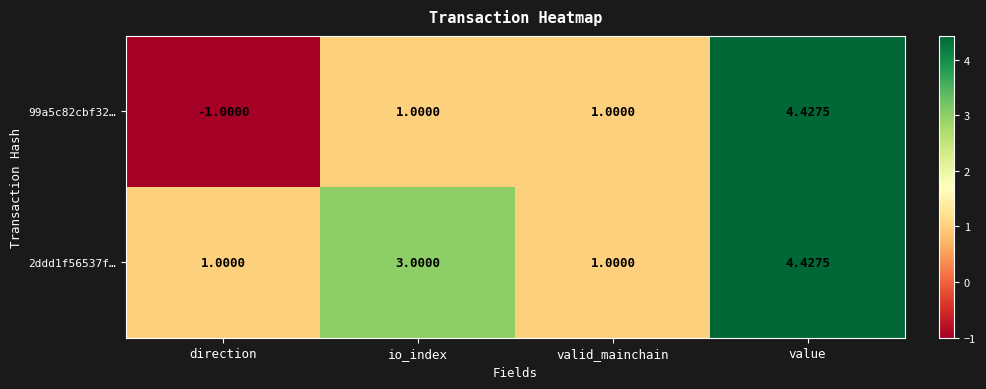

Count the number of data series in this chart.

2